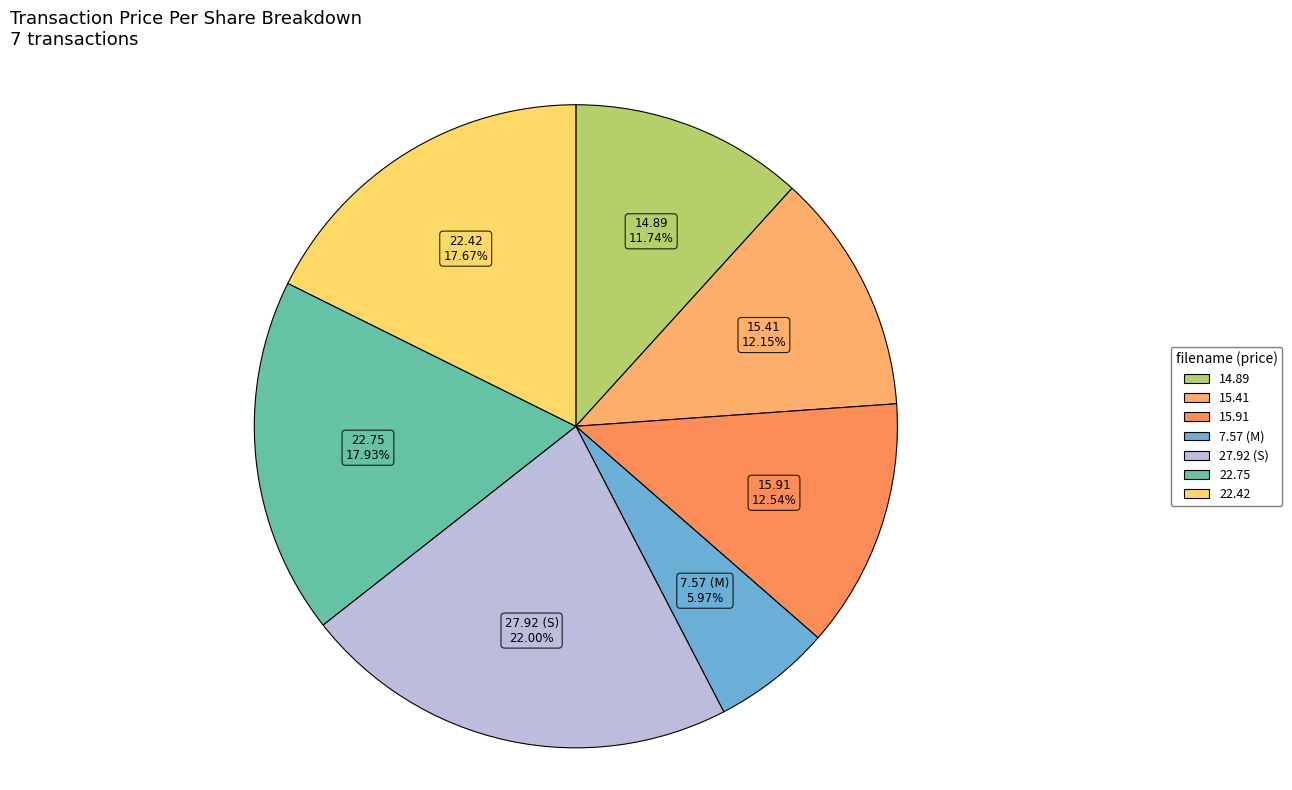

Do 14.89 and 27.92 (S) together represent more than half of the pie?

No